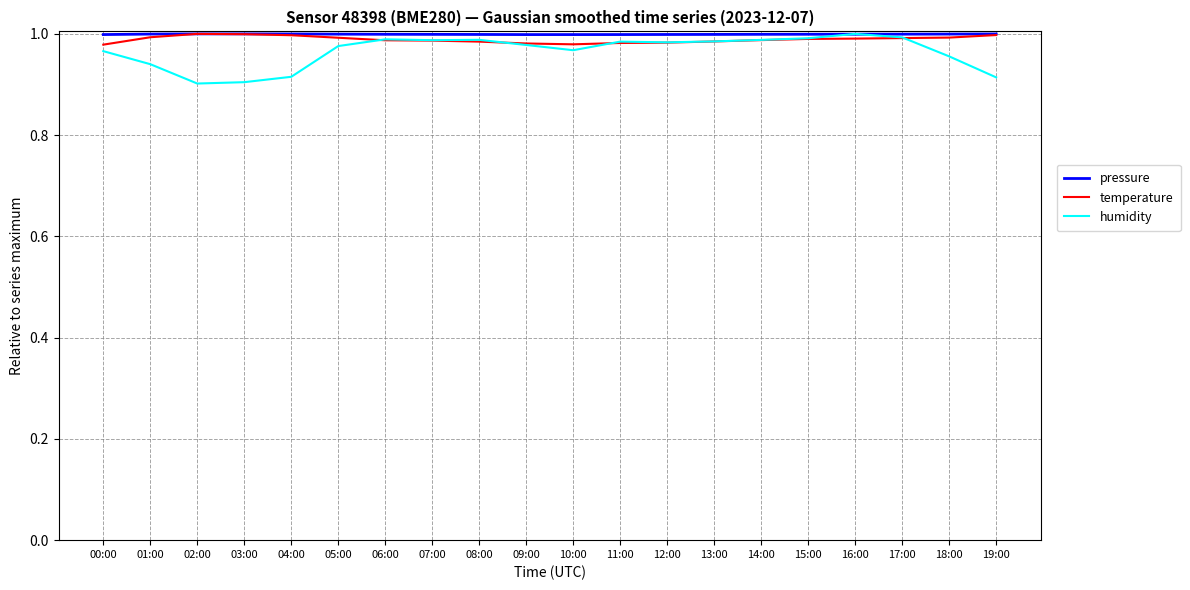

Which series changed the most between 06:00 and 10:00?

humidity